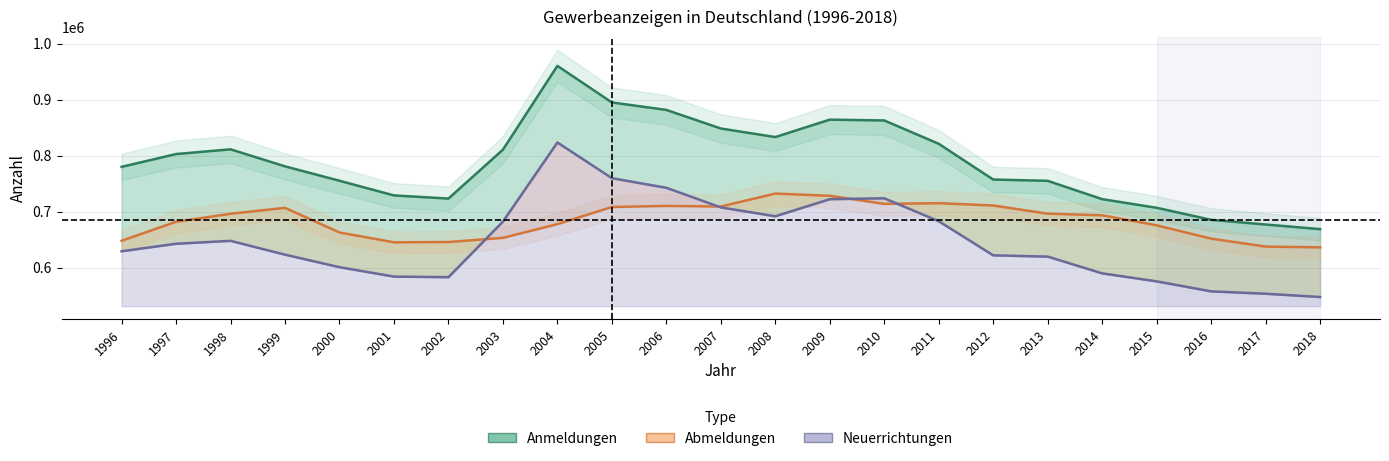

What is the minimum value for Anmeldungen?

668724